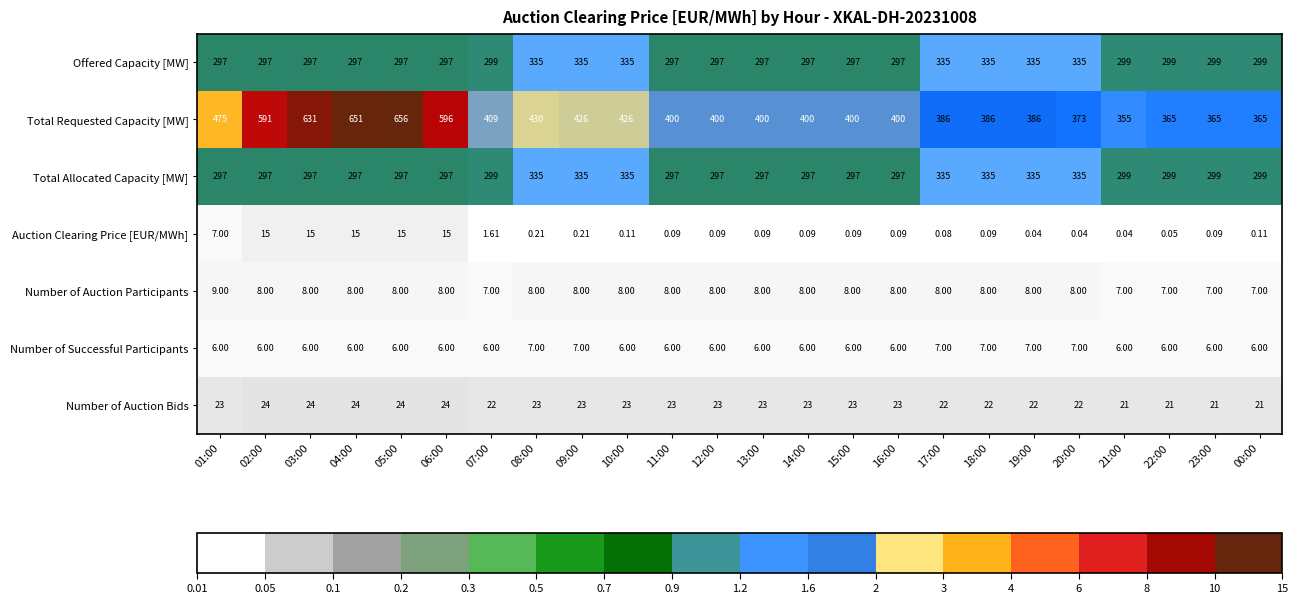

How many categories are shown in the chart?

24